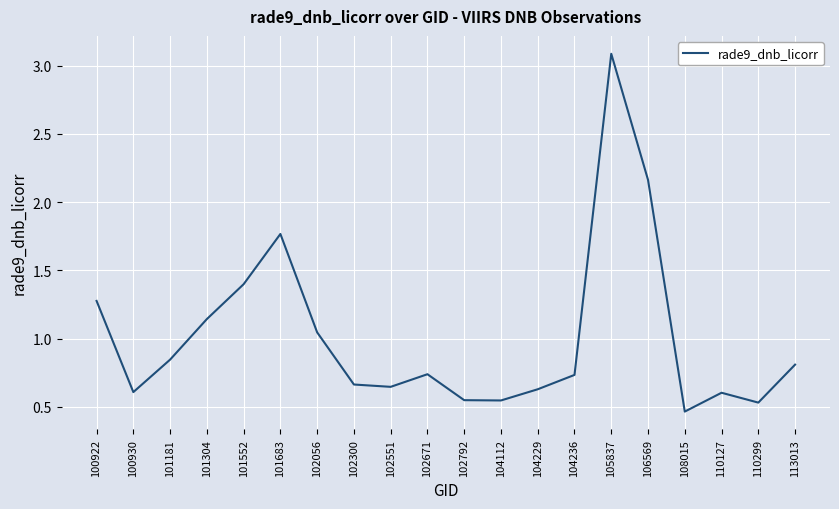

What is the difference between the values at 102551 and 110299?

0.1